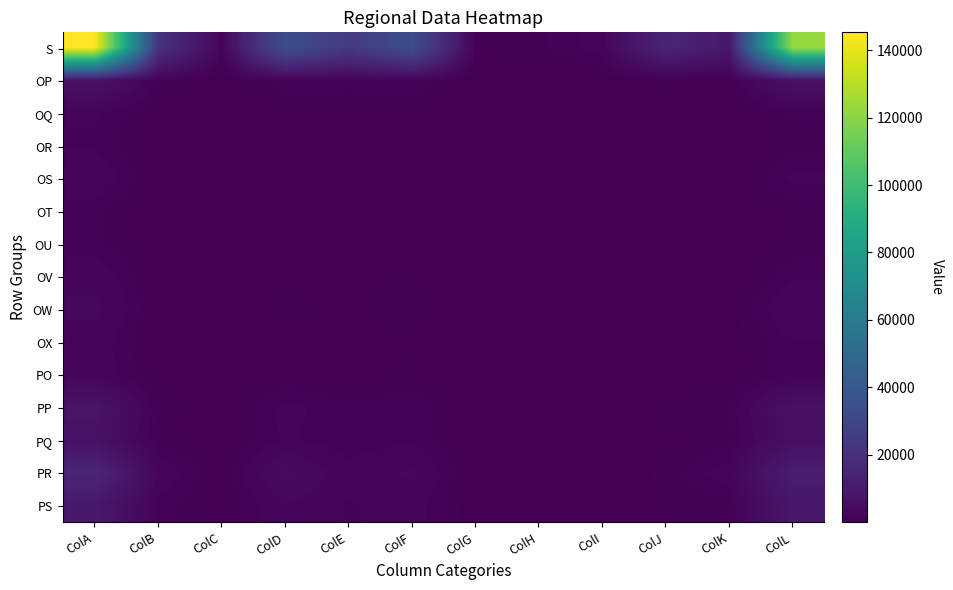

Which series has the largest total across all categories?

S